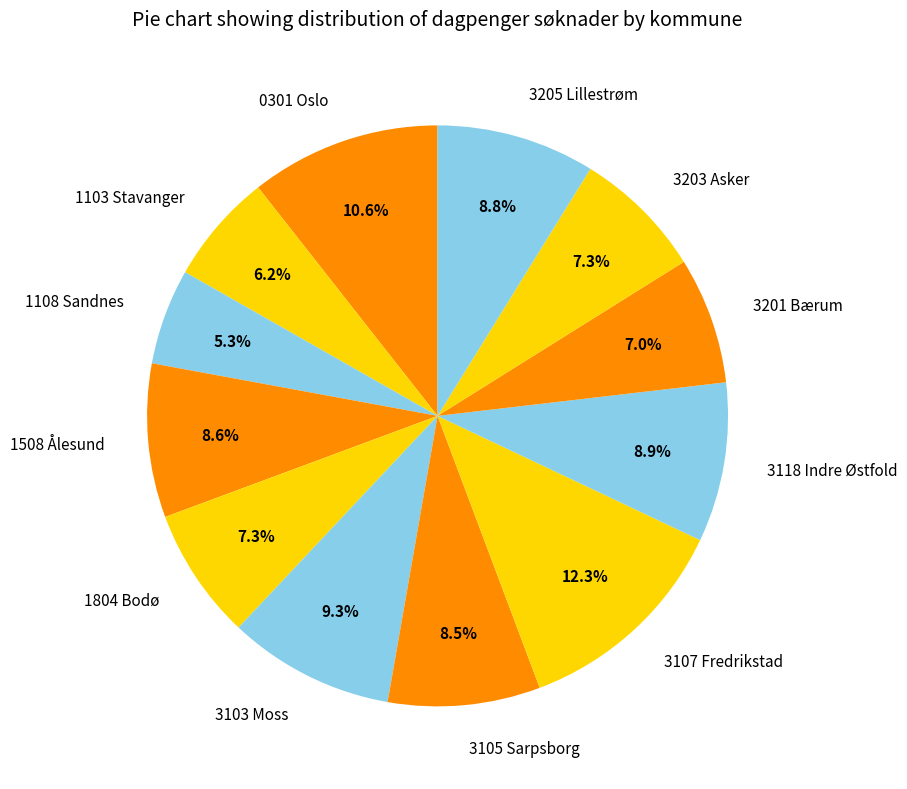

The 3107 Fredrikstad slice represents 12% of the pie. True or false?

True